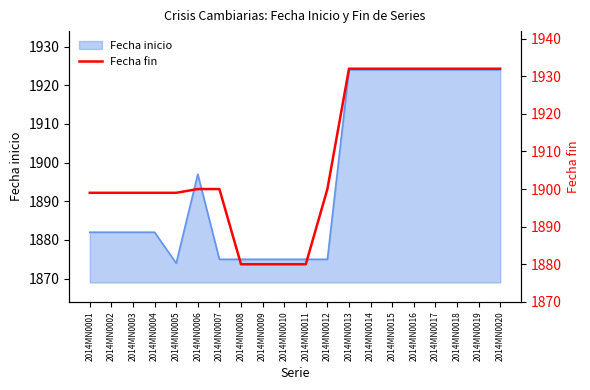

At which label is the value closest to 1906?

2014MN0006